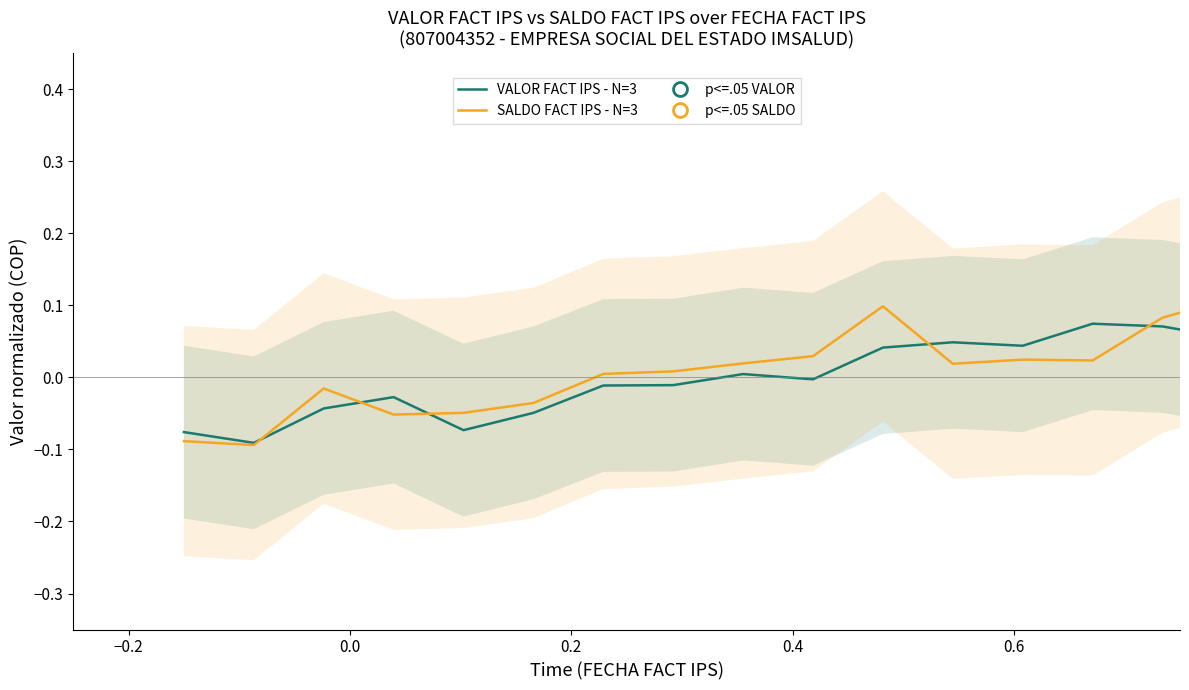

What is the maximum value for VALOR FACT IPS - N=3?

0.1